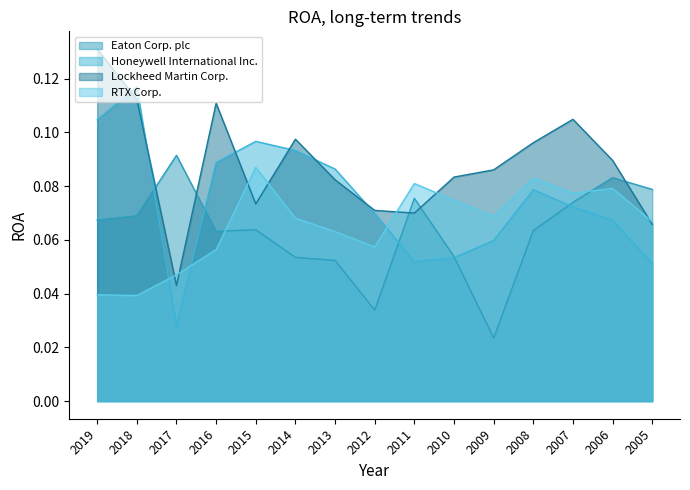

What is the value of the Honeywell International Inc. point at the 6th from the left?

0.1